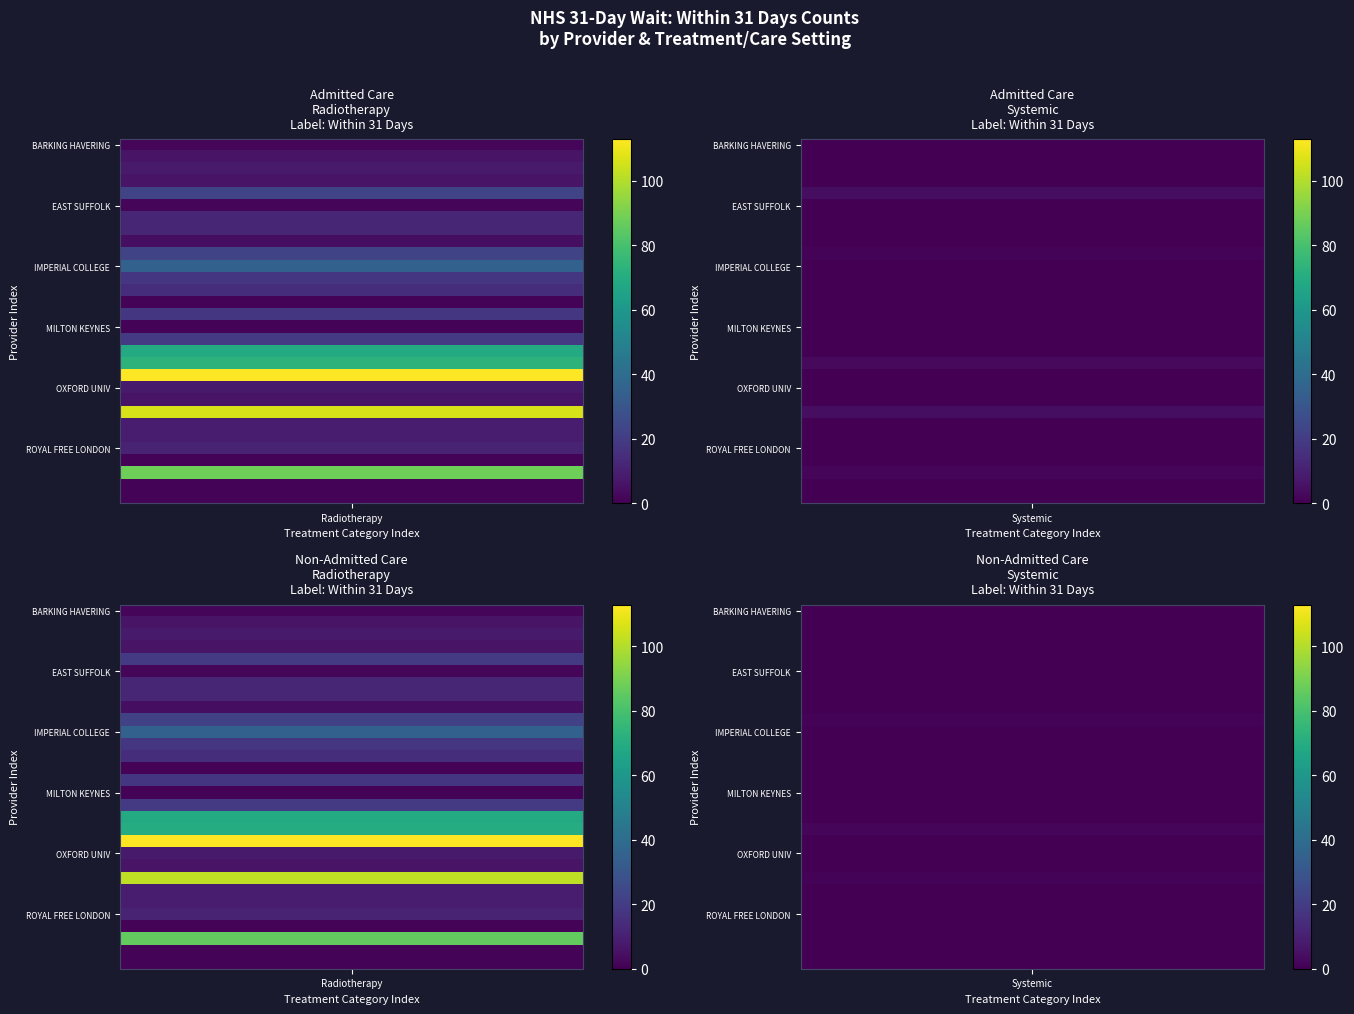

Which series has the largest total across all categories?

ADMITTED_RADIOTHERAPY